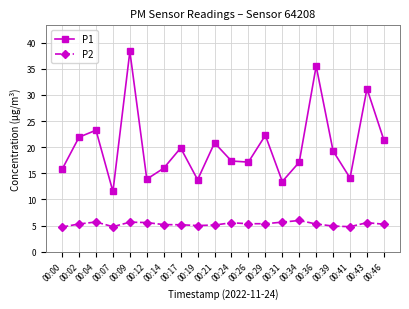

What is the highest value of the P2 series?

6.0